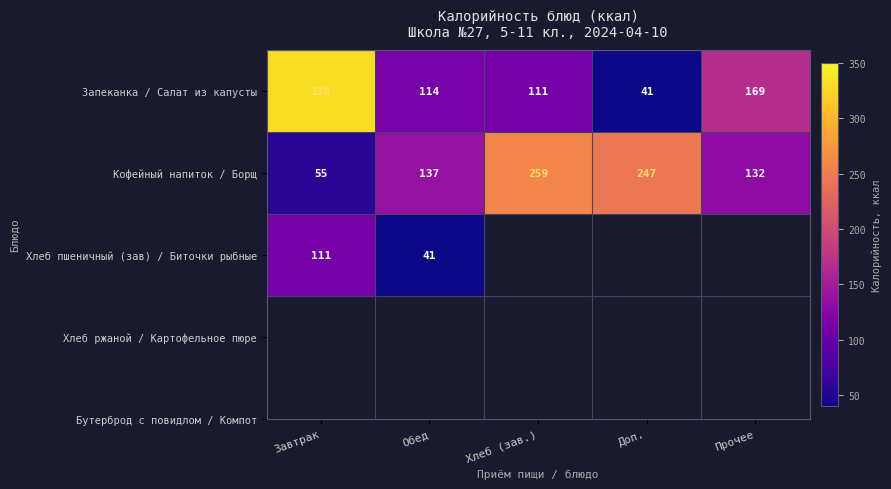

List the labels in order of Кофейный напиток / Борщ value, largest first.

Хлеб (зав.), Доп., Обед, Прочее, Завтрак